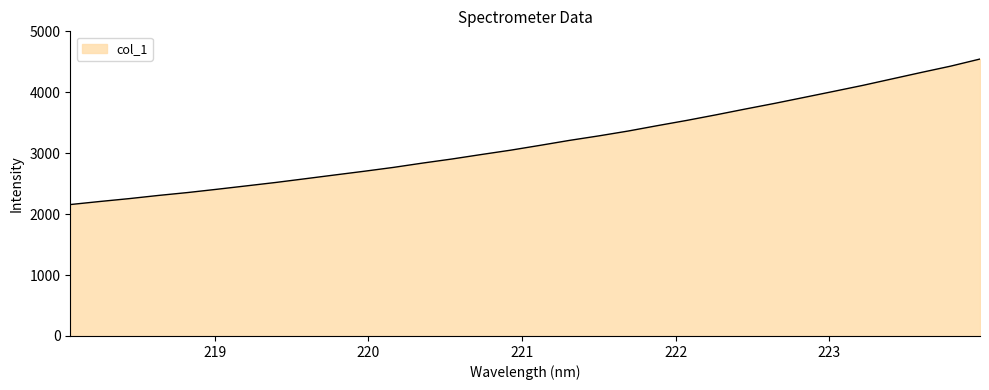

What is the difference between the maximum and minimum values?

2389.6